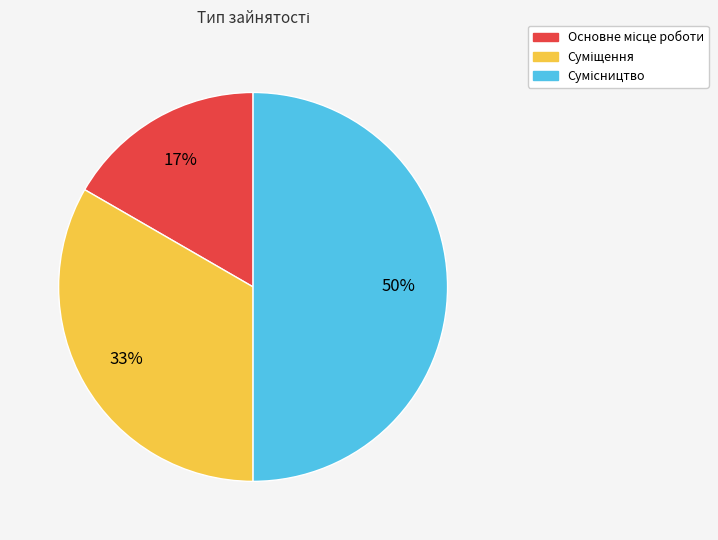

To the nearest percent, what is the average slice percentage?

33%